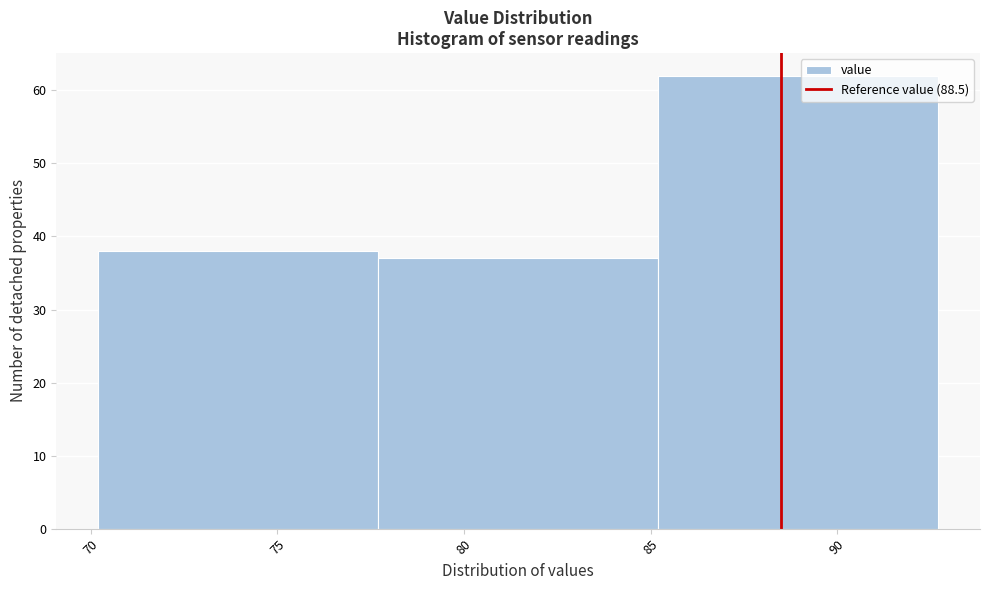

Over which range of the x-axis is the bar tallest?

85.2 to 92.7